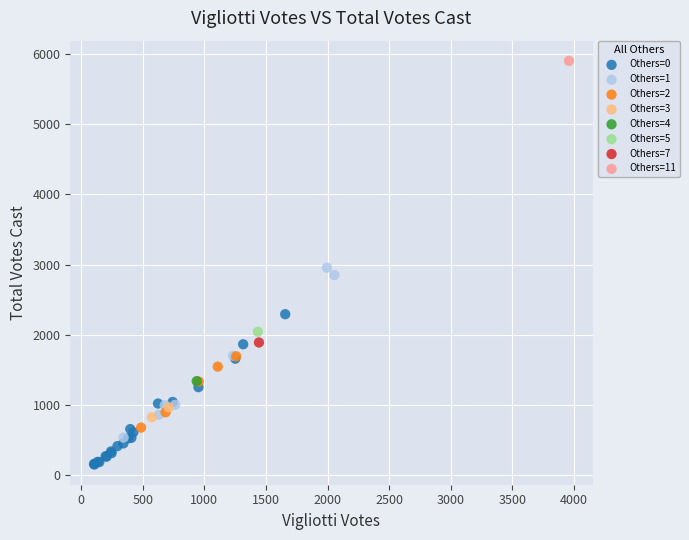

What are all the series names shown in the legend?

Others=0, Others=1, Others=2, Others=3, Others=4, Others=5, Others=7, Others=11